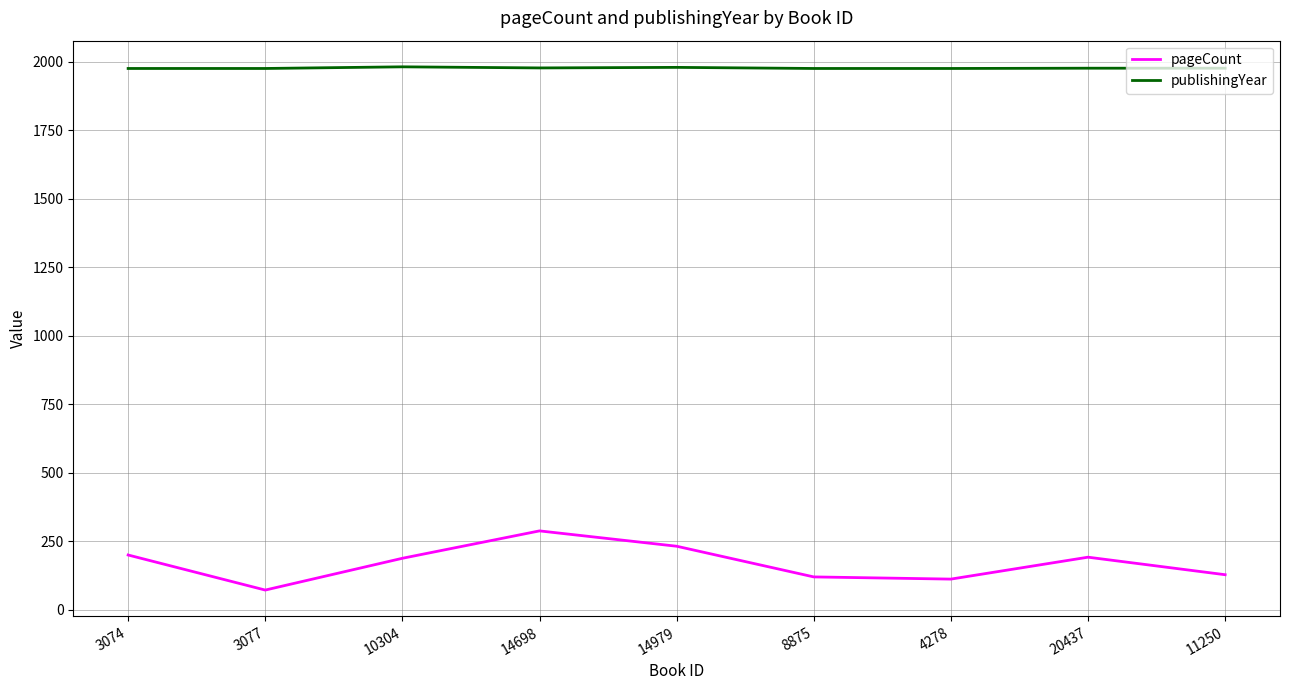

What is the minimum value for publishingYear?

1976